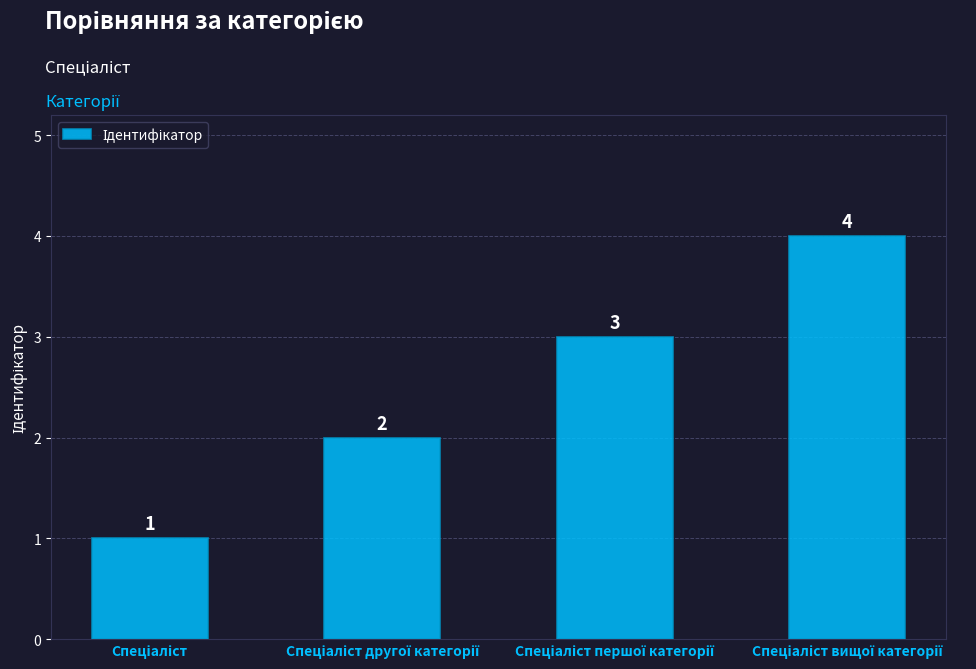

What is the value of the 4th bar from the left?

4